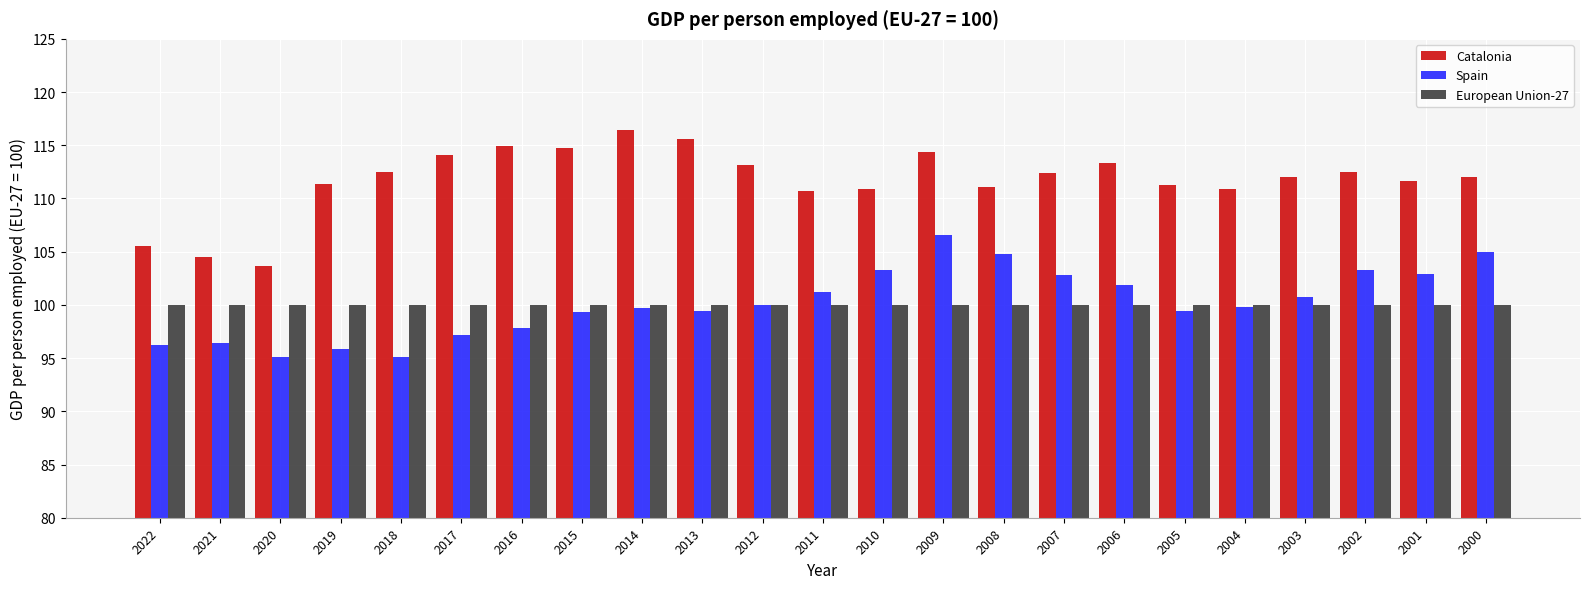

What is the value of the Spain bar at the 3rd from the left?

95.1